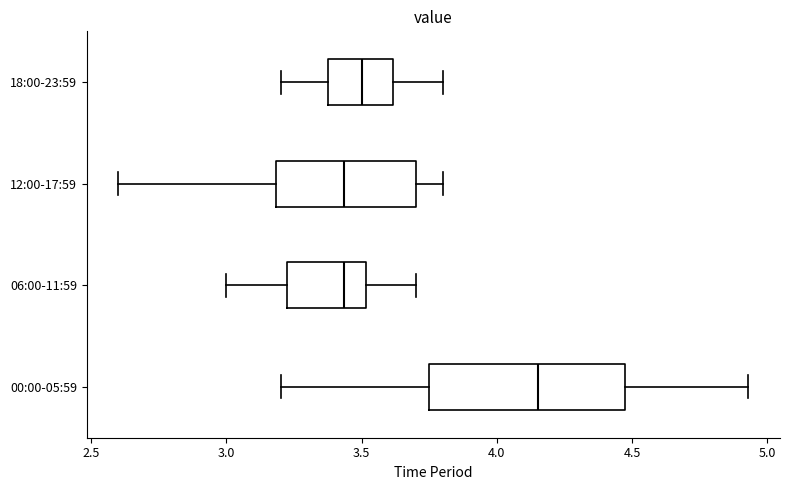

Where does the left whisker of the box for 12:00-17:59 end on the x-axis? The values are not printed on the chart, so give them approximately, as read against the axis.

2.60